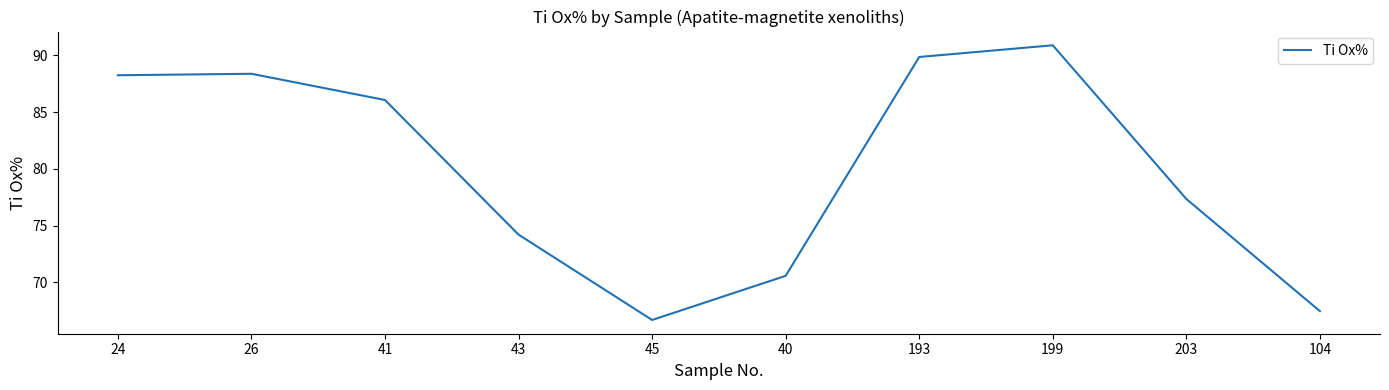

What is the ratio of the value at 193 to the value at 104?

1.3